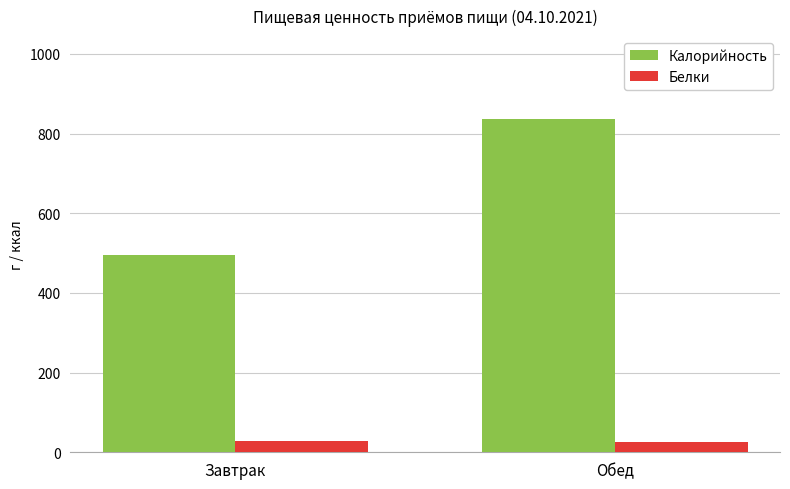

List the series in order of their overall mean, highest first.

Калорийность, Белки